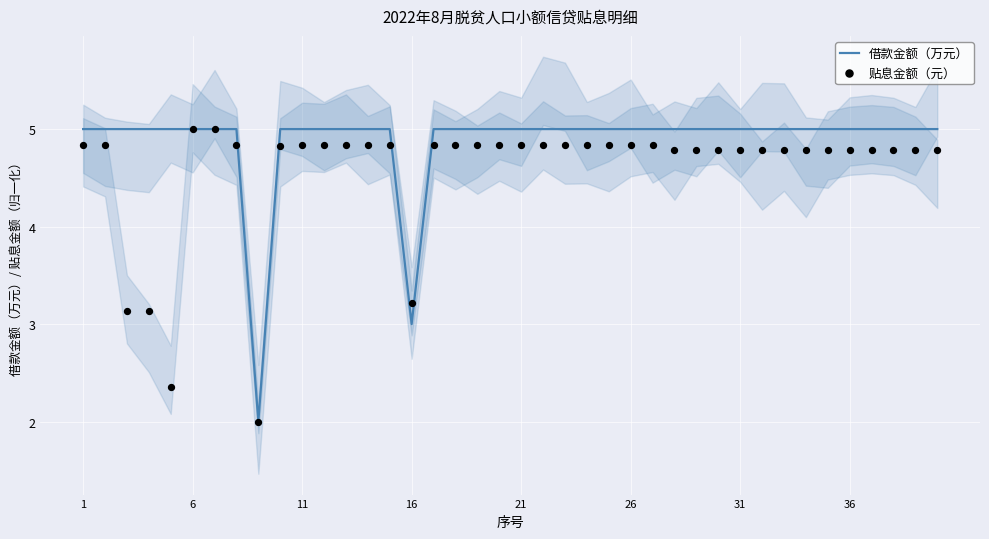

Which series reaches the minimum Y coordinate?

借款金额（万元）